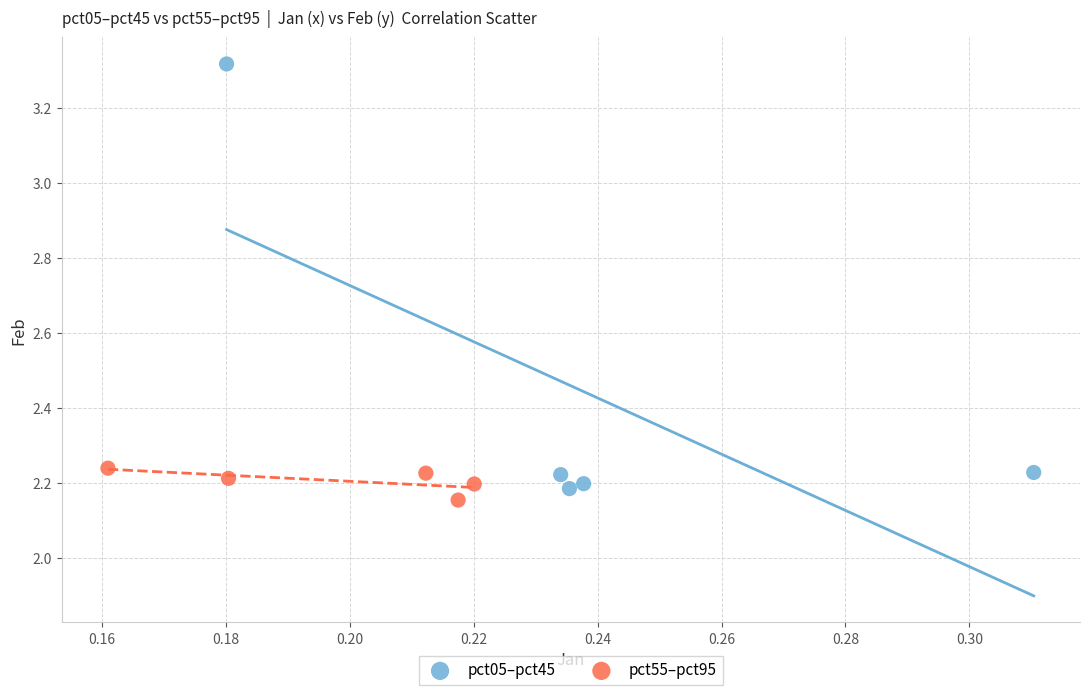

Which series has the largest Y range (max minus min)?

pct05–pct45